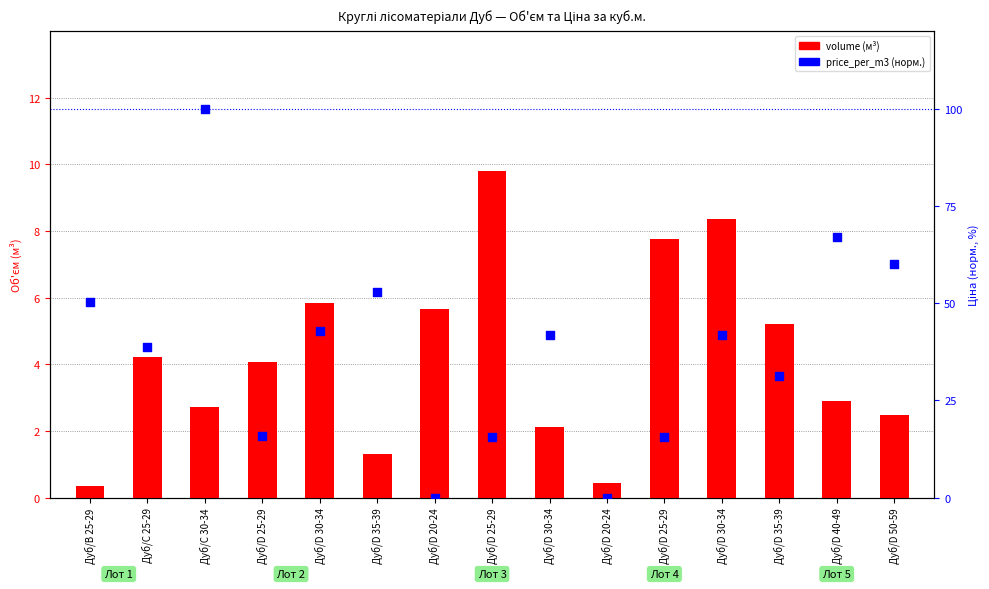

At how many categories does at least one series exceed 36?

9